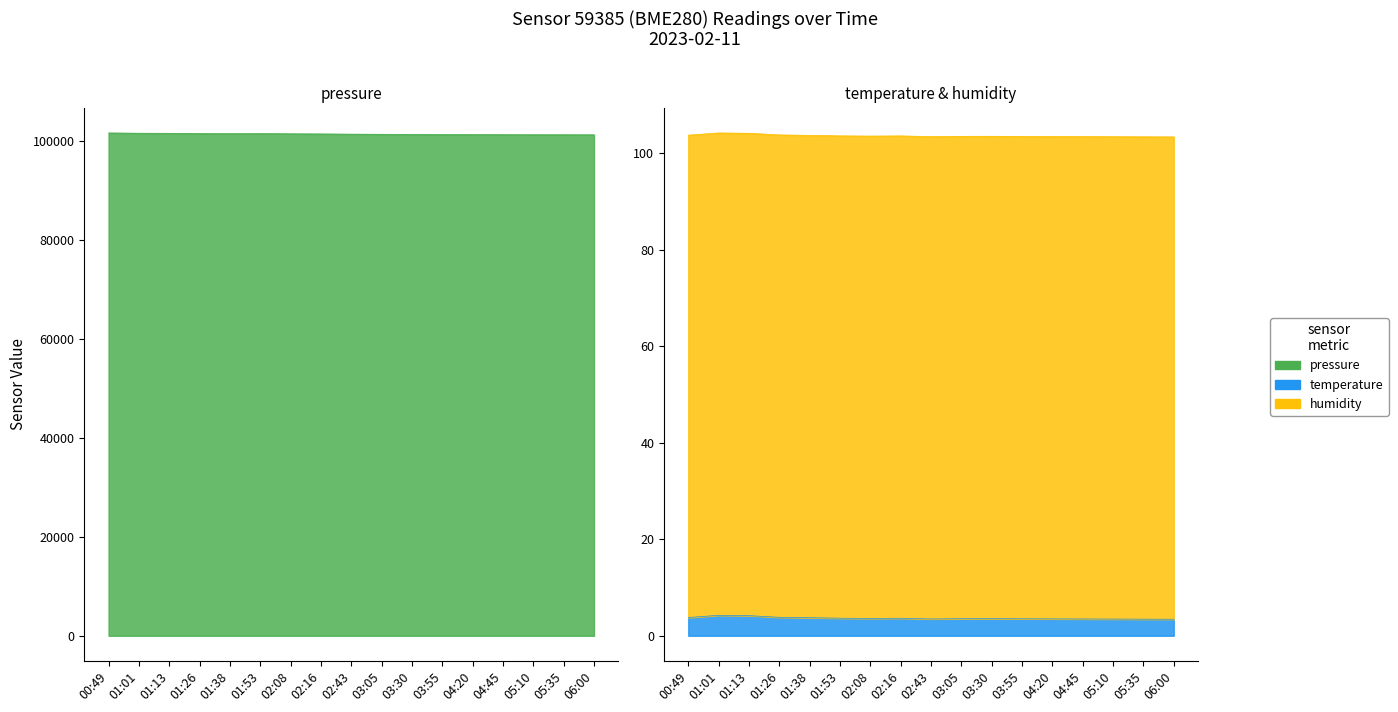

At how many categories does at least one series exceed 98884?

17